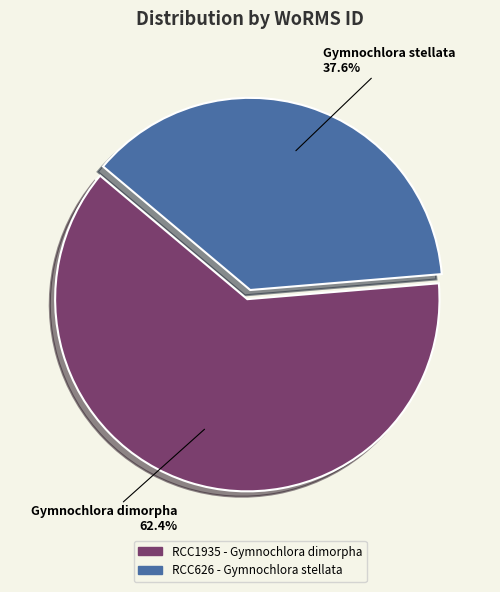

Is there a majority slice in this chart?

Yes